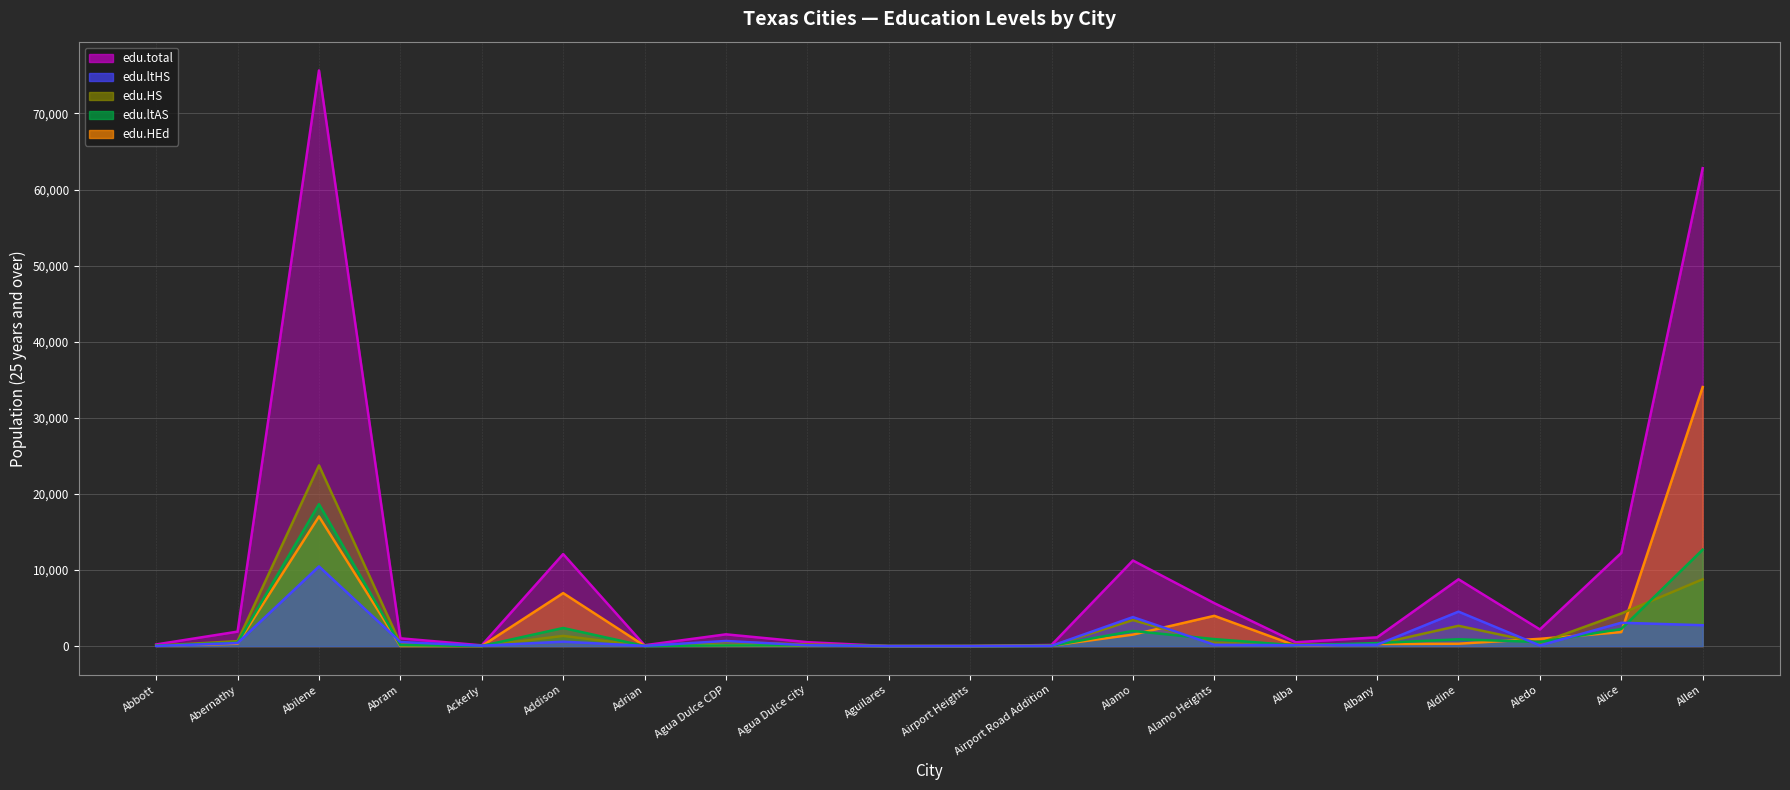

What is the total value across all series at Airport Heights?

12